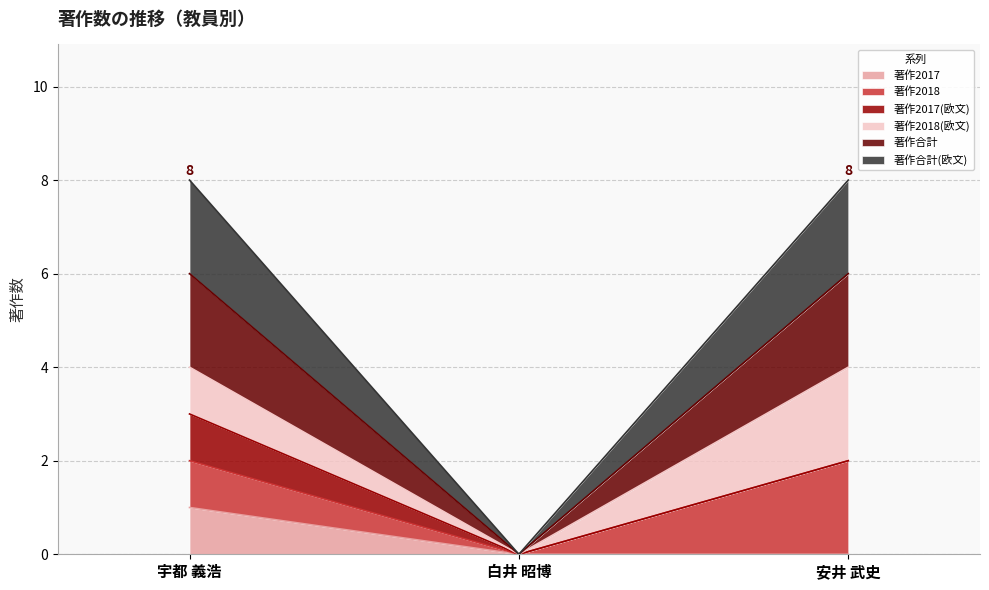

How many 著作合計 values are between 0 and 2?

3